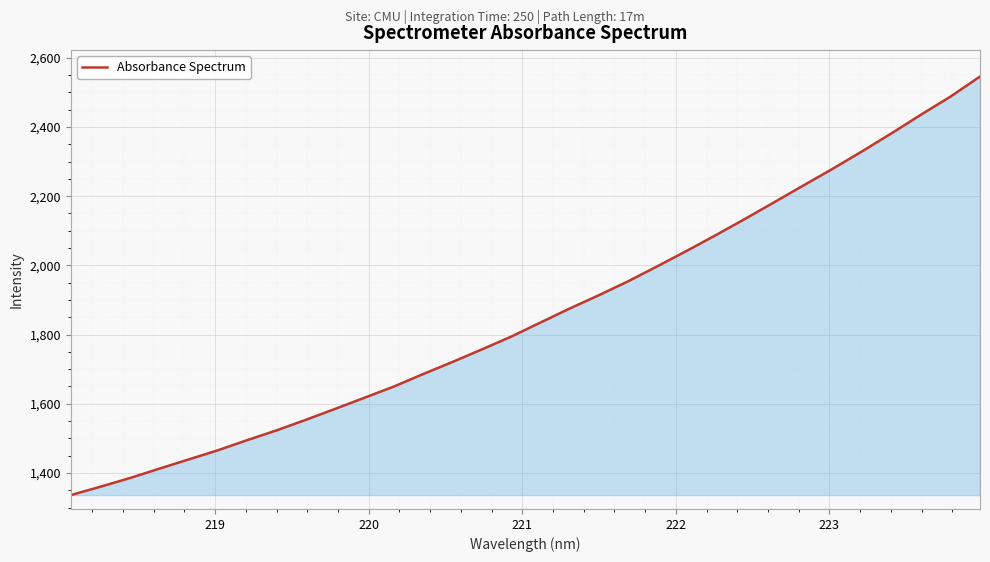

What is the maximum value shown in the chart?

2545.7